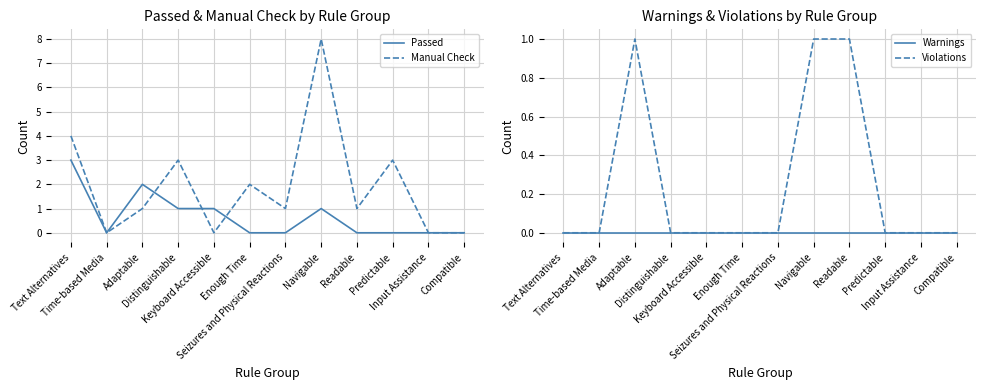

True or false: Violations has a value of 0 at Text Alternatives.

True